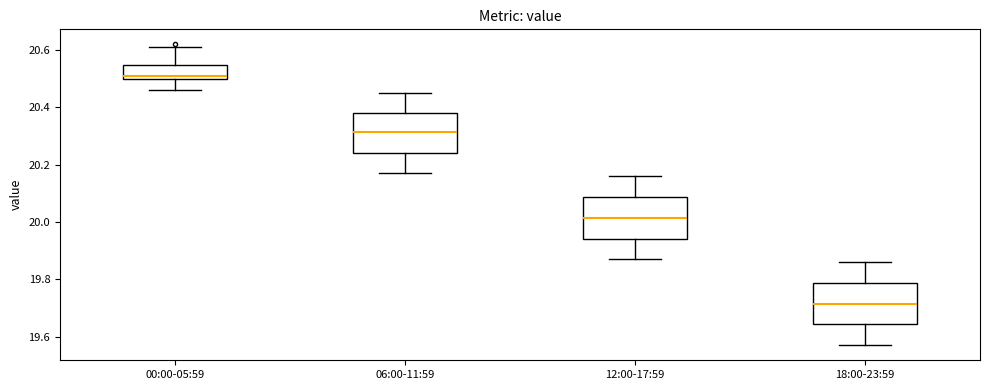

Which box's median line is the highest?

00:00-05:59